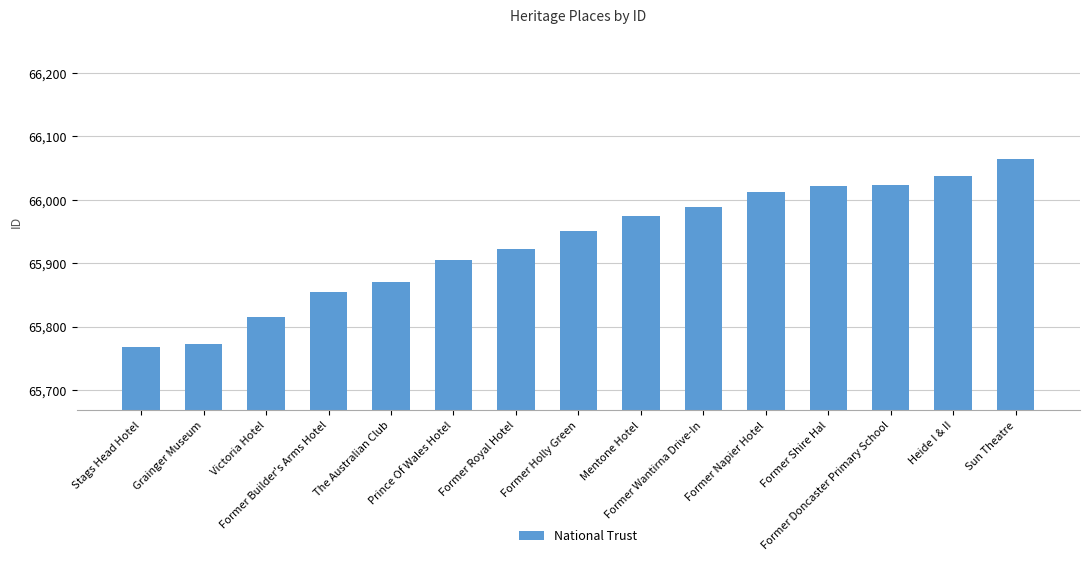

Which has a higher value, Sun Theatre or Former Shire Hal?

Sun Theatre